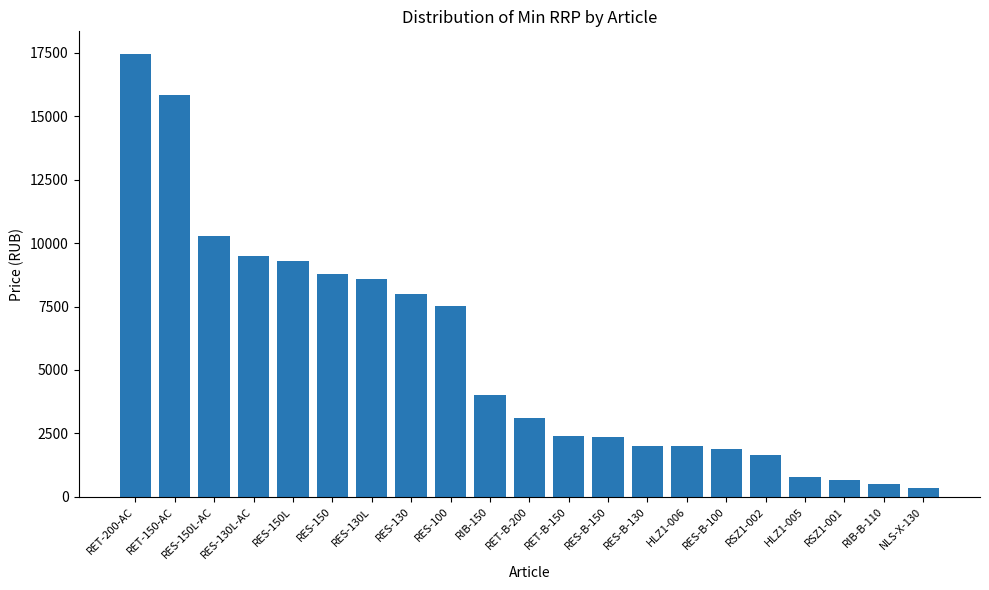

What is the ratio of the value at RES-150 to the value at RES-100?

1.2